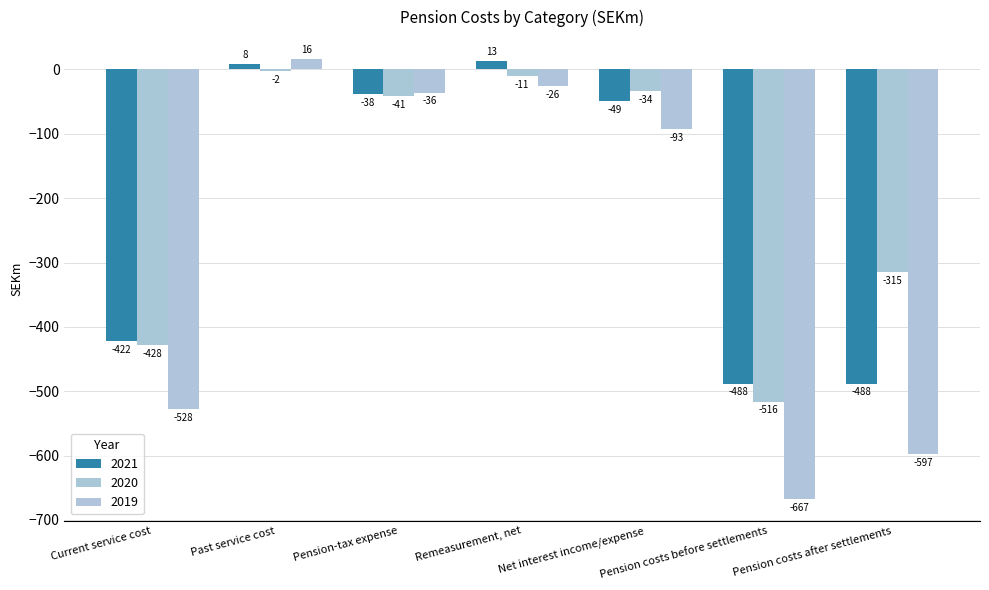

What is the smallest value displayed?

-667